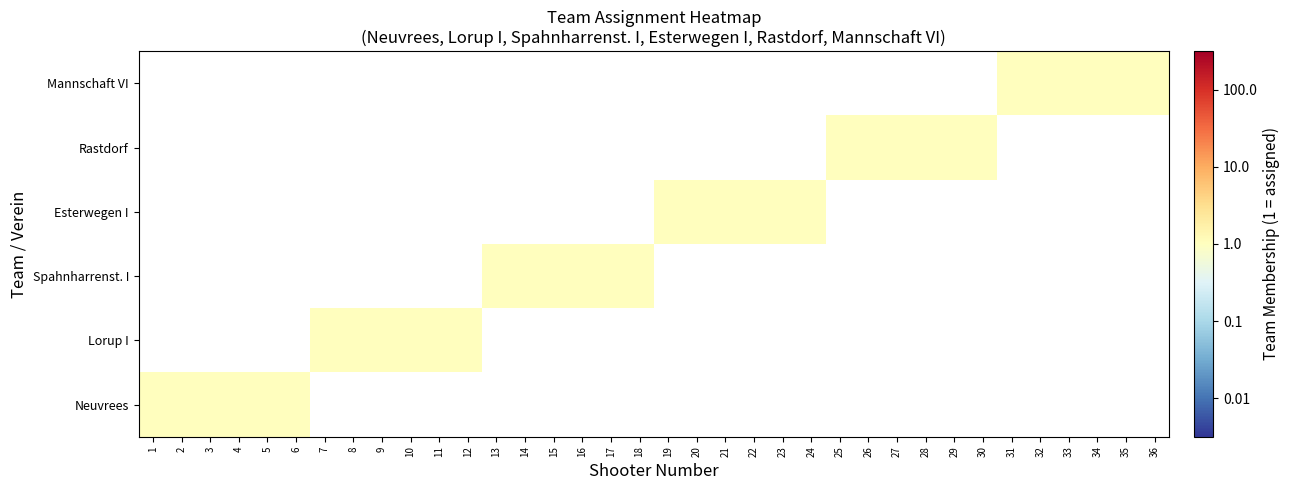

Is the value of Lorup I at 14 greater than the value of Spahnharrenst. I at 15?

No